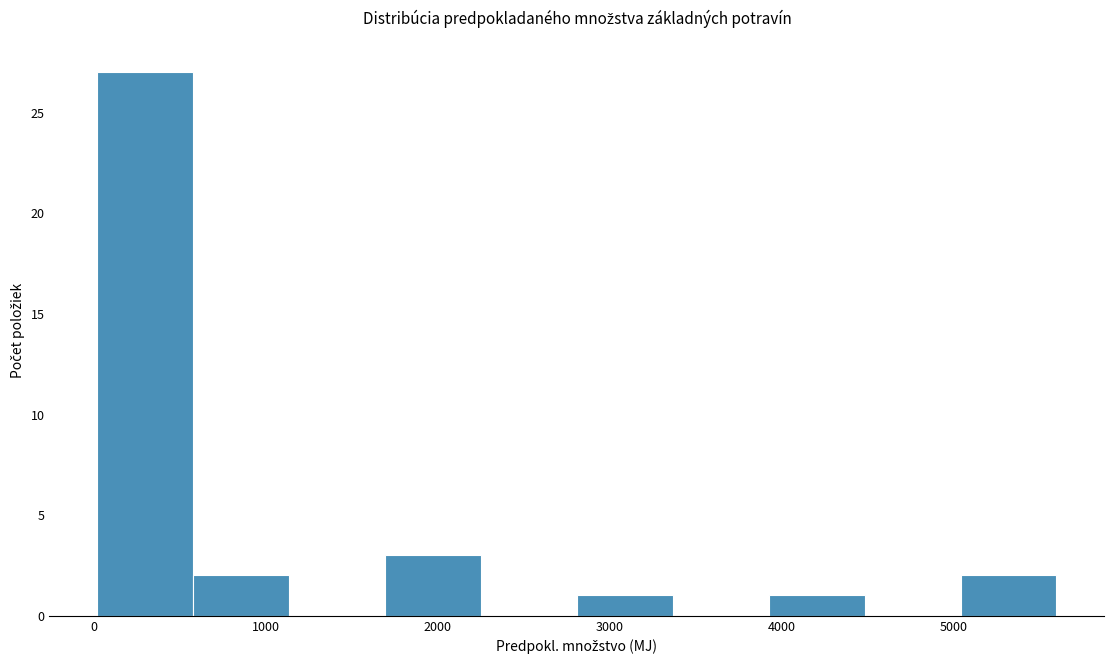

Reading left to right, list every bar in this chart as the range it spans on the x-axis followed by its height. Neither the bar edges nor the heights are printed on the chart, so give them approximately, as read against the axes.

0 to 600: 27
600 to 1100: 2
1100 to 1700: 0
1700 to 2300: 3
2300 to 2800: 0
2800 to 3400: 1
3400 to 3900: 0
3900 to 4500: 1
4500 to 5000: 0
5000 to 5600: 2